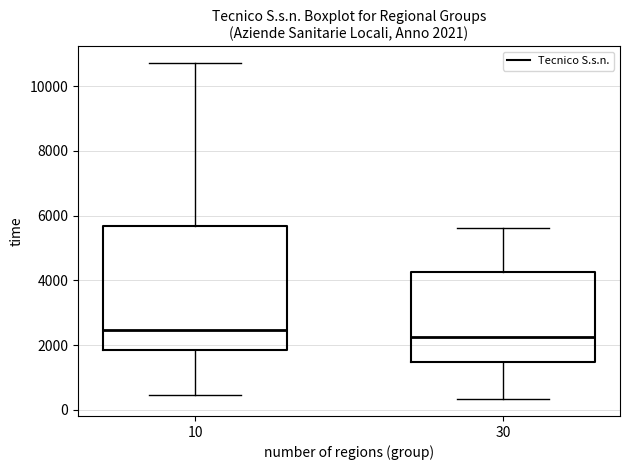

Which box is the tallest, from its lower edge to its upper edge?

10